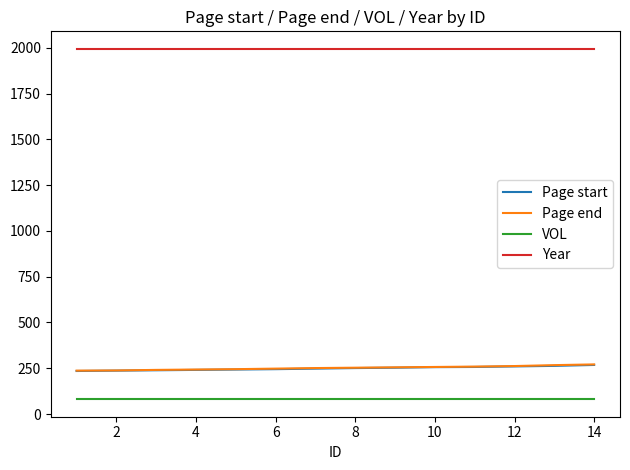

What is the minimum value shown in the chart?

81